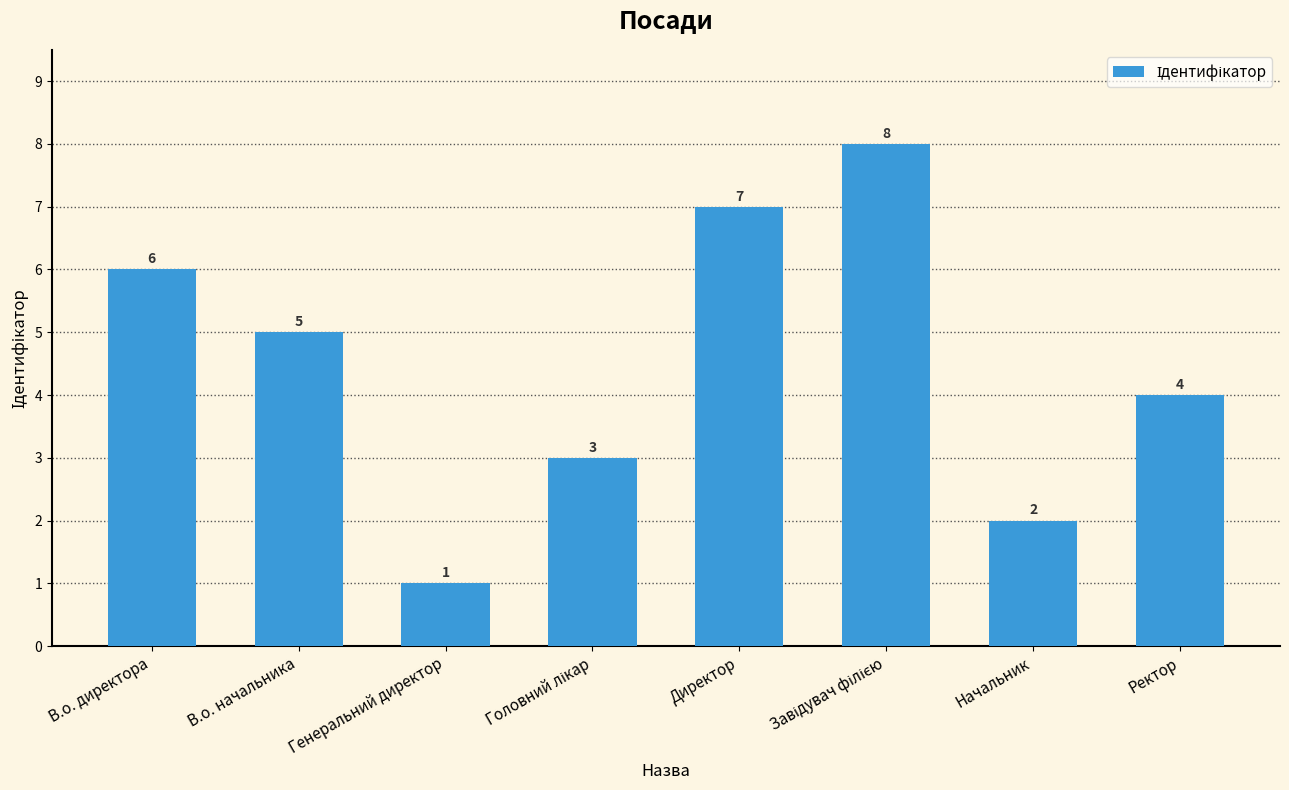

Which category has the lowest value across all series?

Генеральний директор